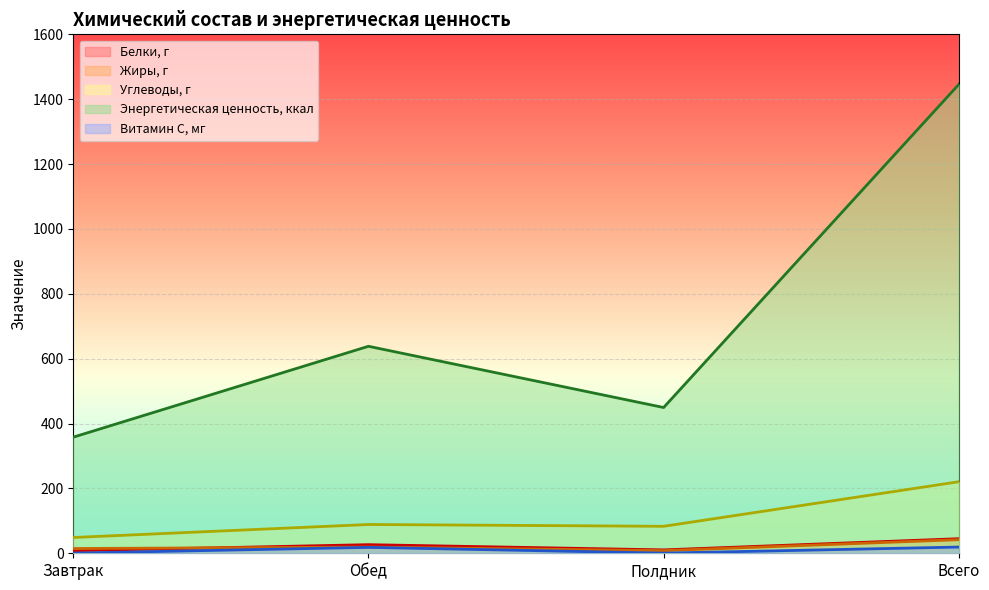

What is the label of the 1st point from the left?

Завтрак